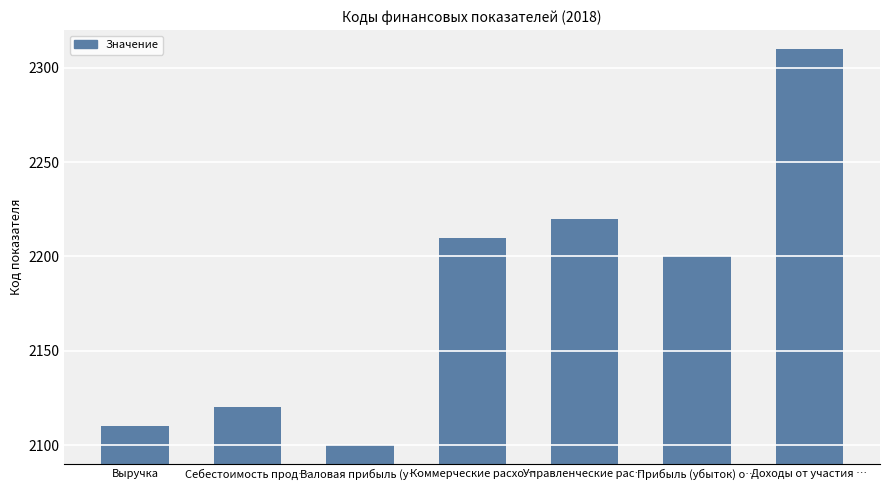

What is the ratio of the value at Прибыль (убыток) о… to the value at Управленческие рас…?

1.0